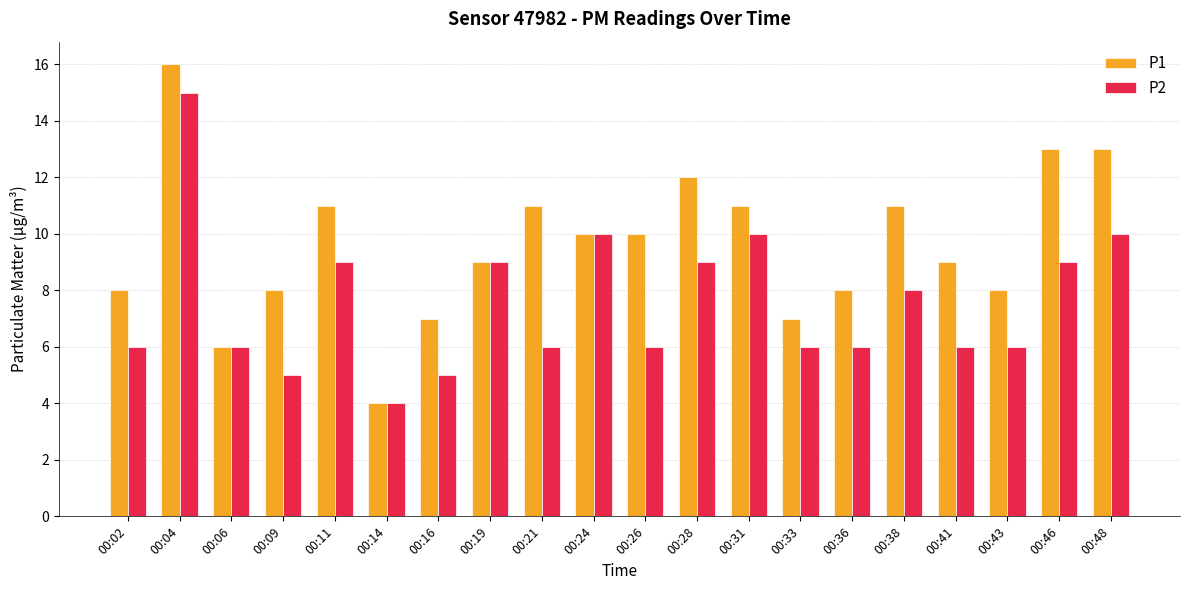

Rank the series by their maximum value, from lowest to highest.

P2, P1